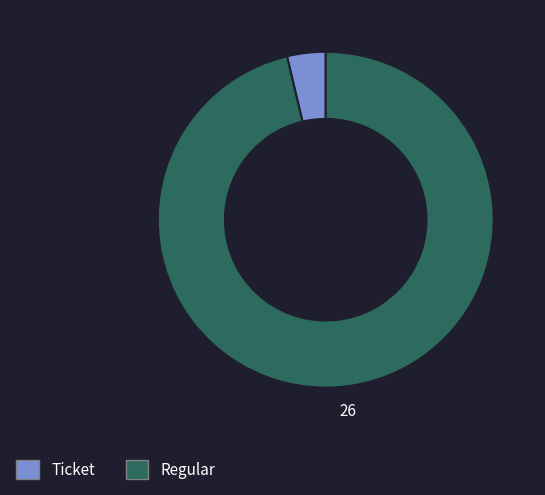

Does Ticket represent more than half of the total?

No